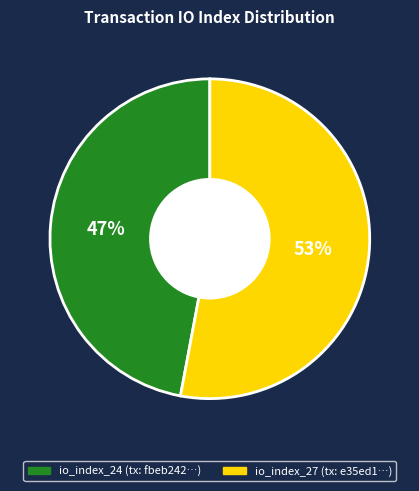

To the nearest percent, what is the combined percentage of io_index_24 and io_index_27?

100%